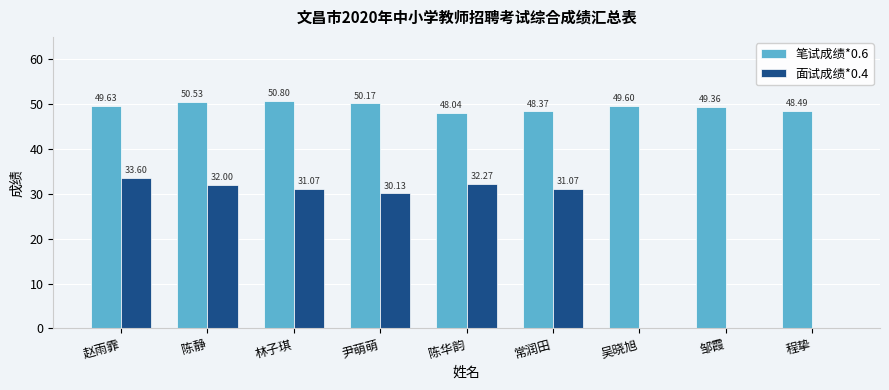

Reading left to right, list all the values displayed in this chart.

笔试成绩*0.6: 49.6	50.5	50.8	50.2	48.0	48.4	49.6	49.4	48.5
面试成绩*0.4: 33.6	32.0	31.1	30.1	32.3	31.1	0.0	0.0	0.0